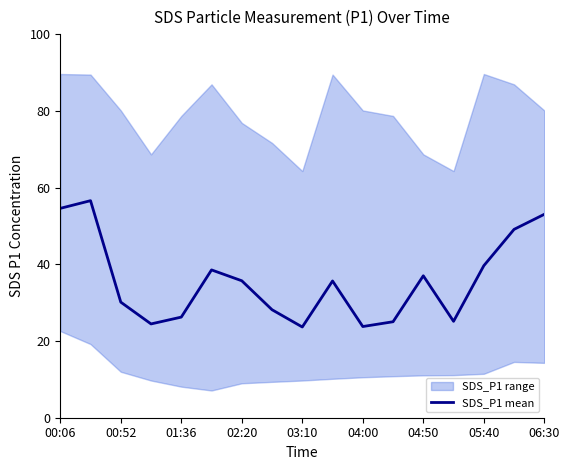

The SDS_P1 mean series shows 23.6 at 03:10. True or false?

True